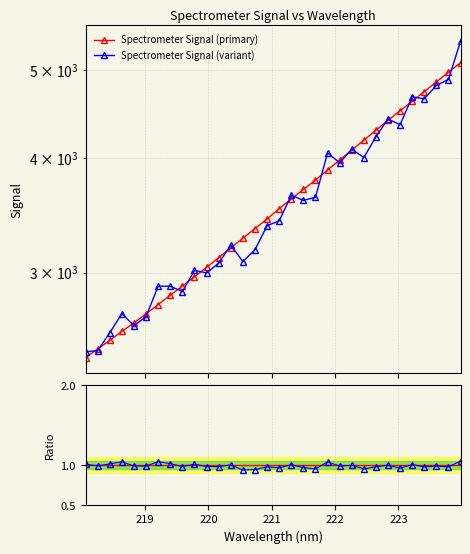

How many data points does each series have?

32